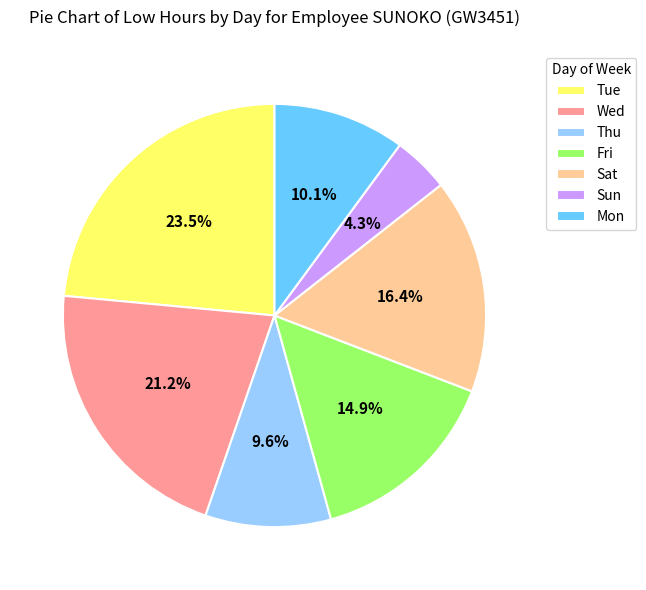

How many segments does this pie chart have?

7